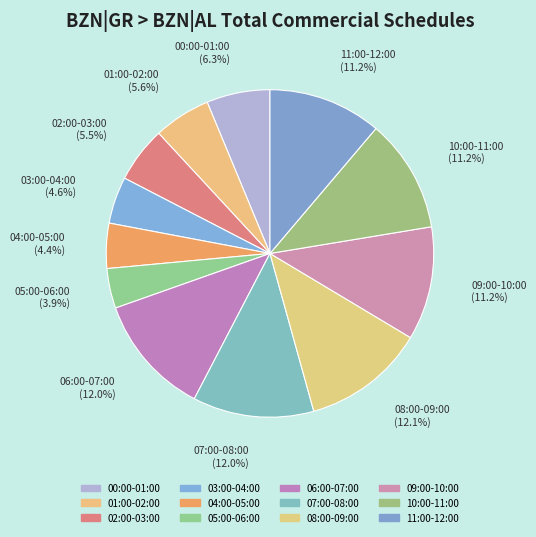

To the nearest percent, what percentage of the pie is 04:00-05:00?

4%